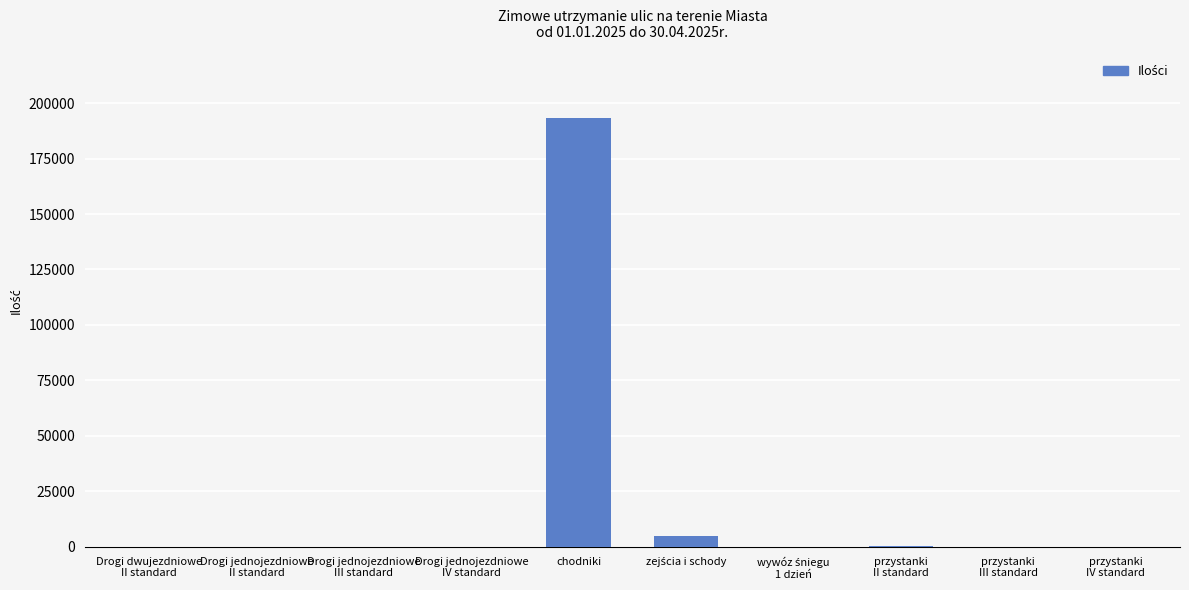

What value does the data have at chodniki?

193197.0